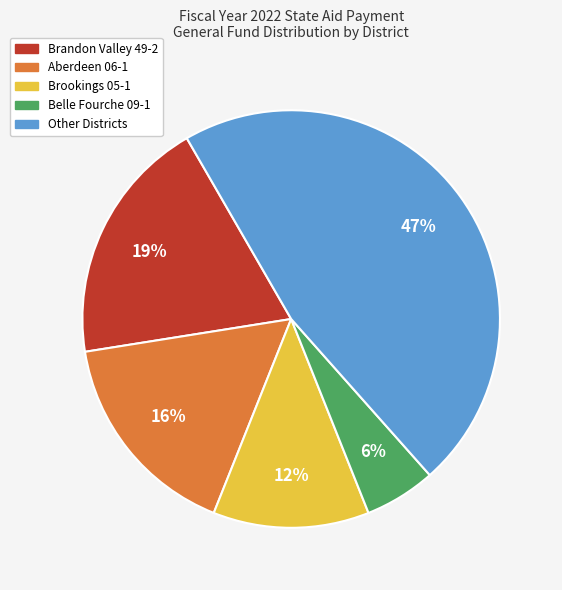

To the nearest percent, what is the difference between the largest and smallest slice percentages?

41%